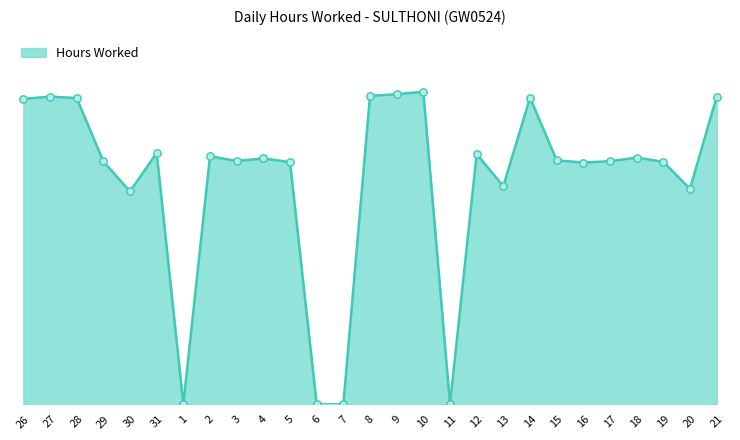

What is the ratio of the value at 27 to the value at 17?

1.3